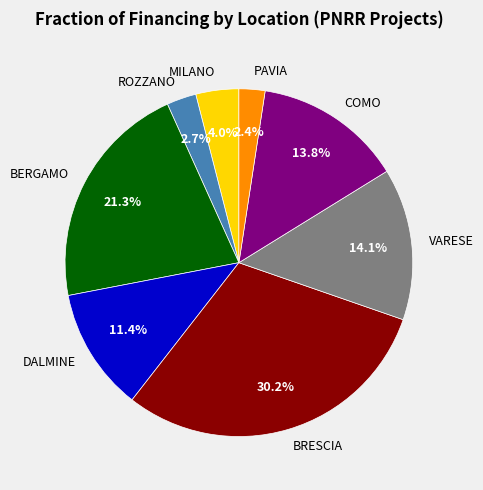

To the nearest percent, what is the combined percentage of BRESCIA and BERGAMO?

52%